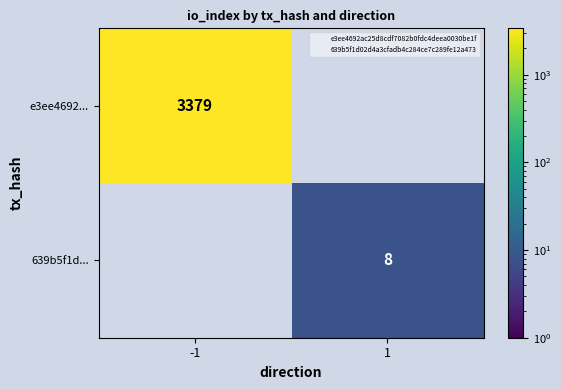

Rank the categories by e3ee4692... value from highest to lowest.

-1, 1